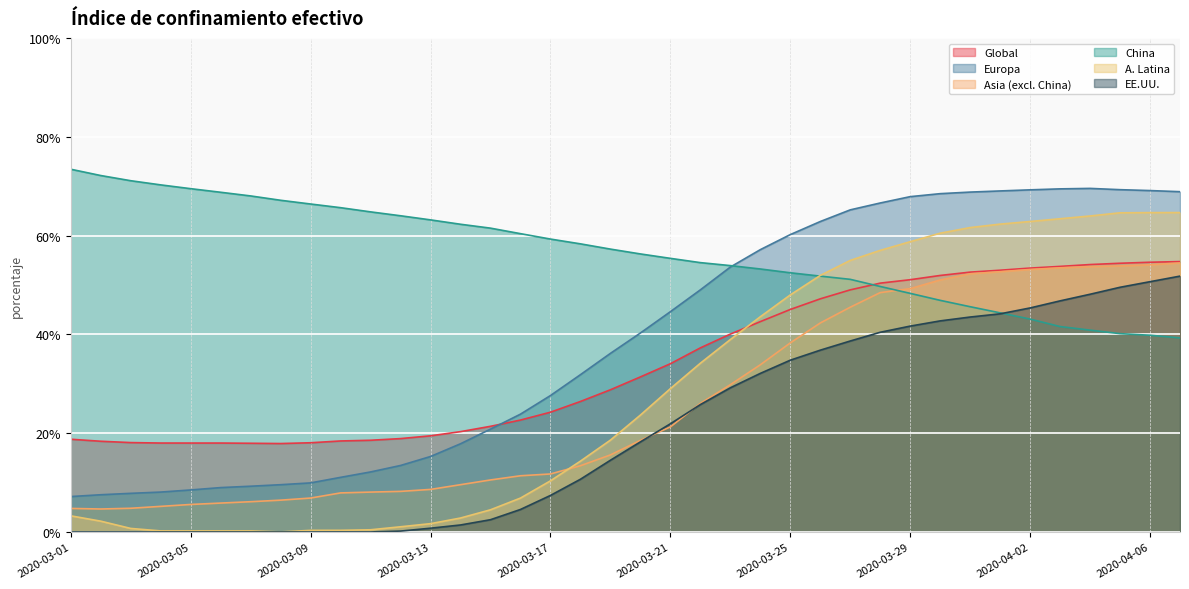

True or false: EE.UU. and Global intersect in this chart.

False